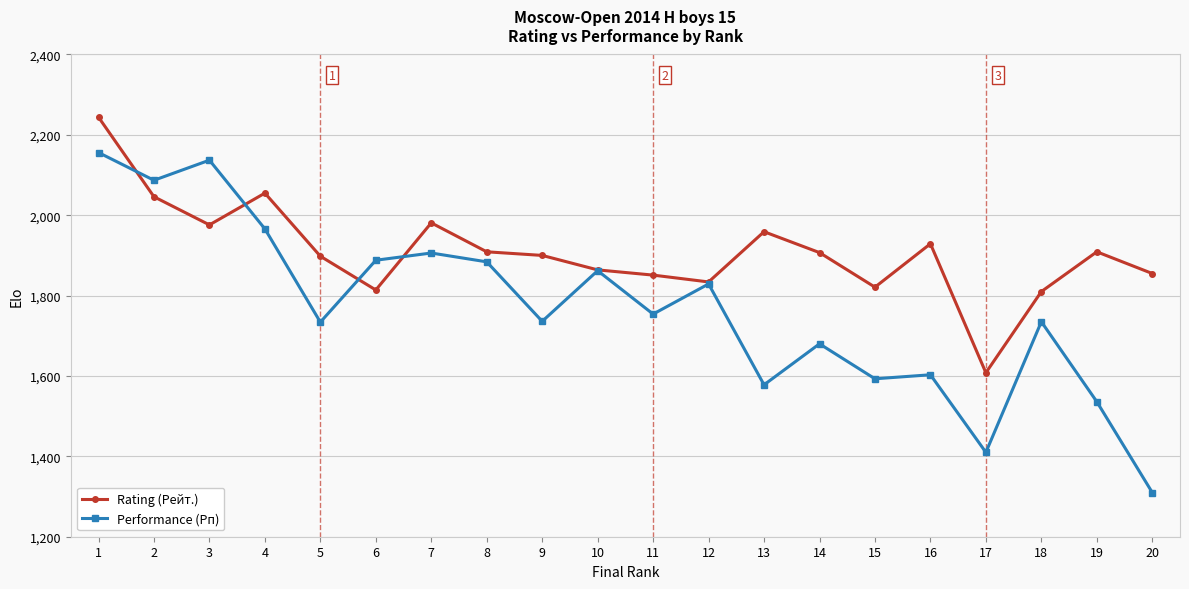

What is the difference between the Performance (Рп) values at 19 and 2?

551